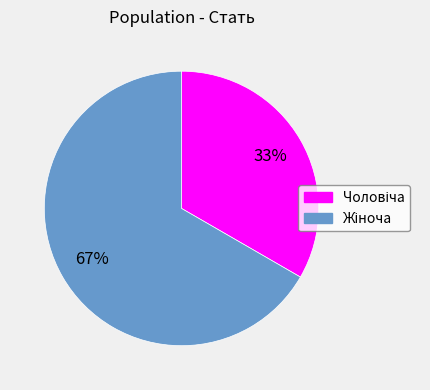

To the nearest percent, what is the average slice percentage?

50%